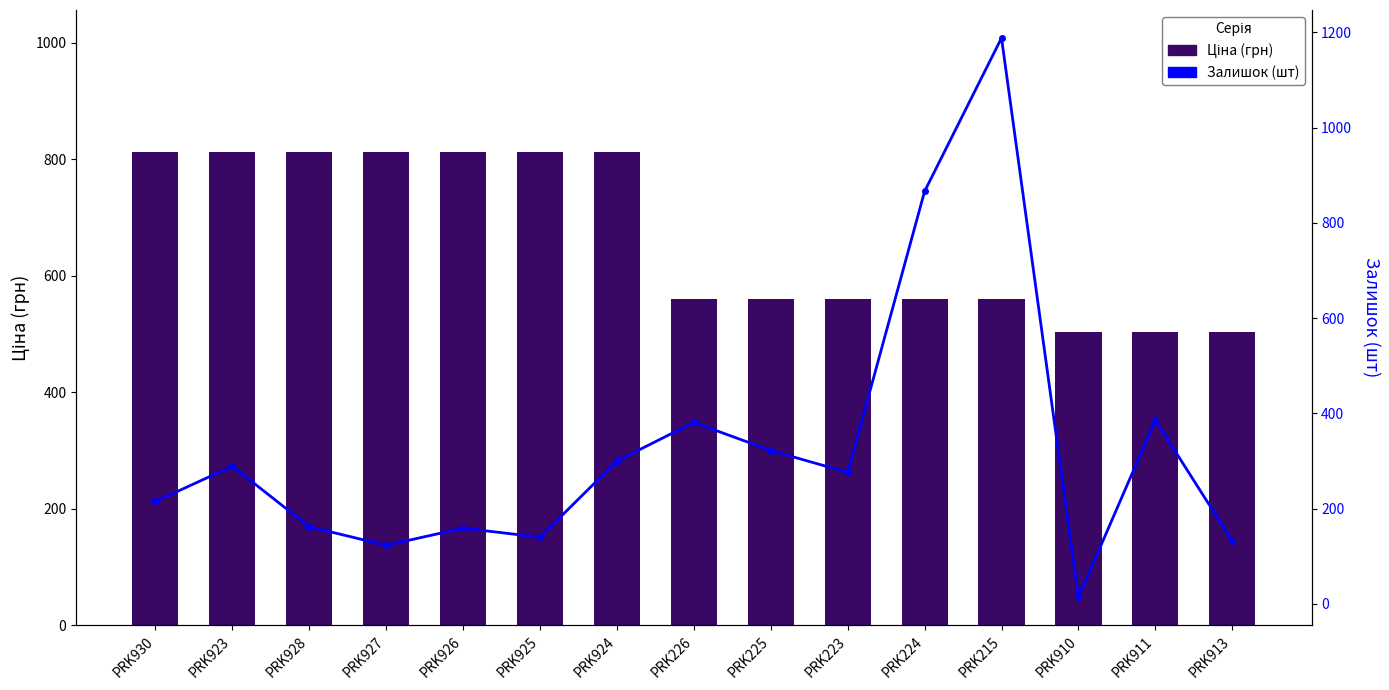

Is the value of Ціна (грн) at PRK925 greater than the value of Залишок (шт) at PRK910?

Yes